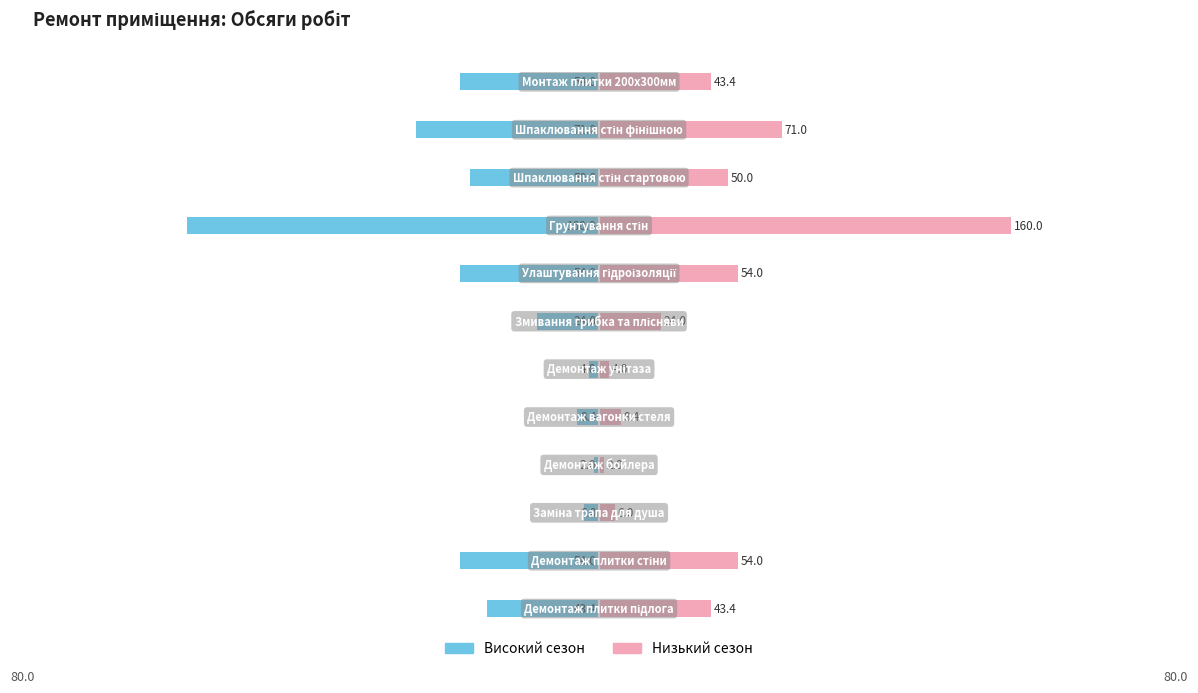

What is the spread (max minus min) of values at 0?

8.0